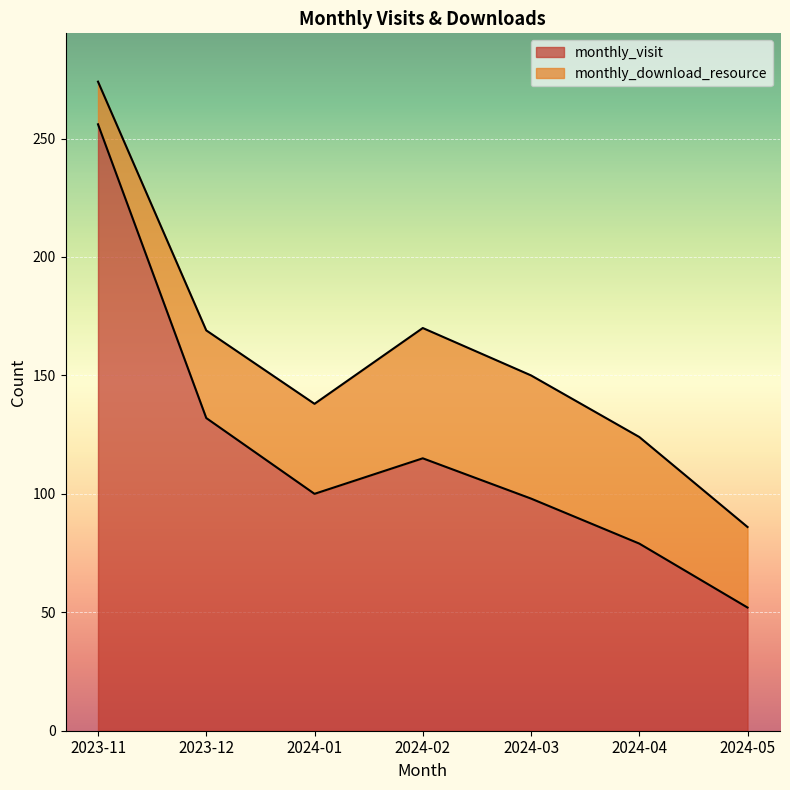

True or false: the data shows 132 at 2023-12.

True